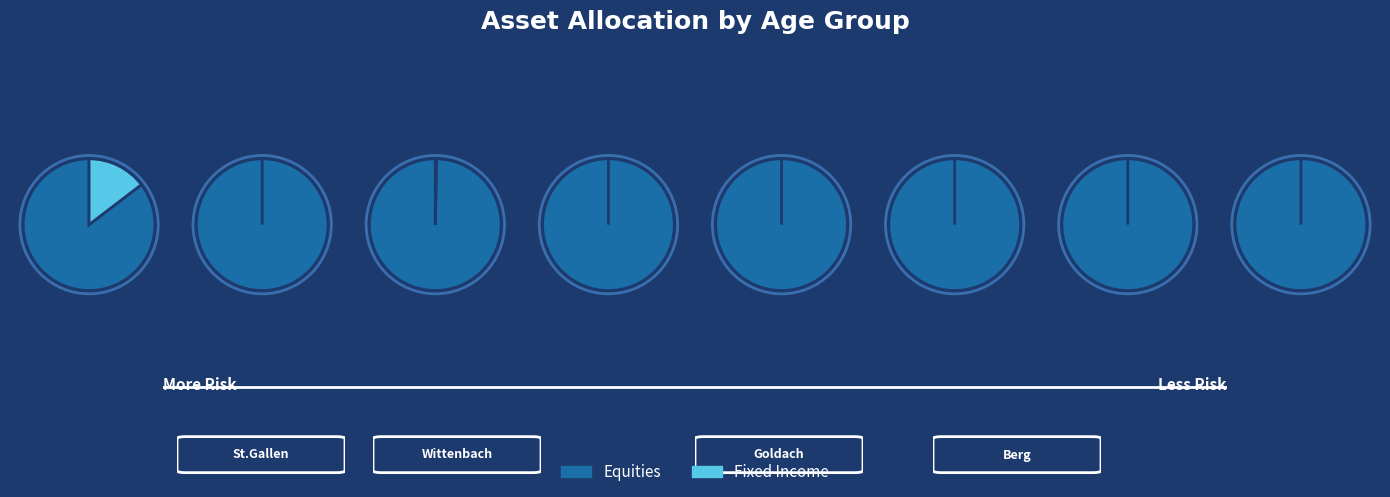

Do Wittenbach and Berg together represent more than half of the pie?

No